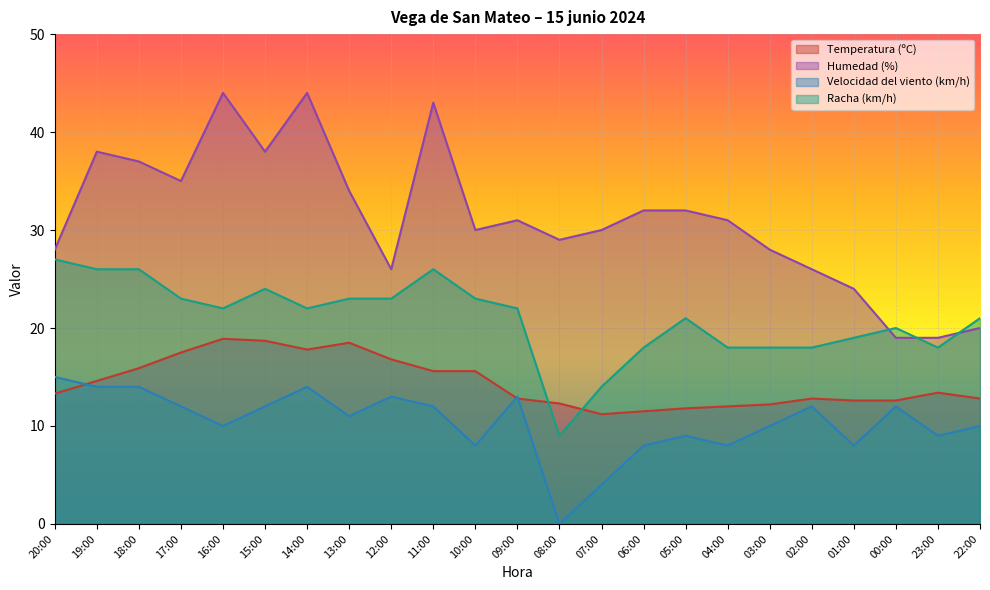

How many values in the Temperatura (ºC) series are below 13?

11